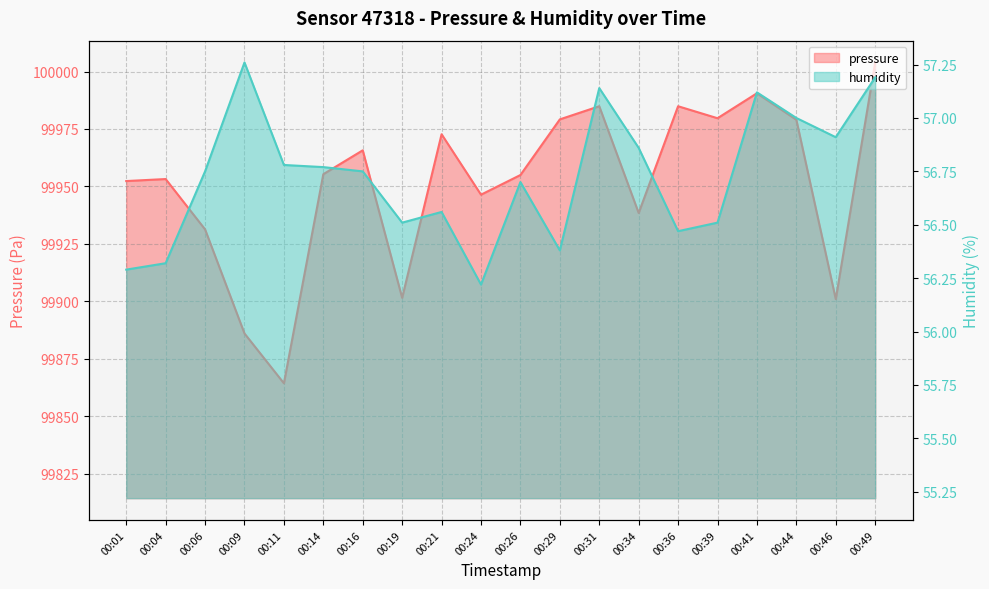

At which label is pressure closest to 99934?

00:06